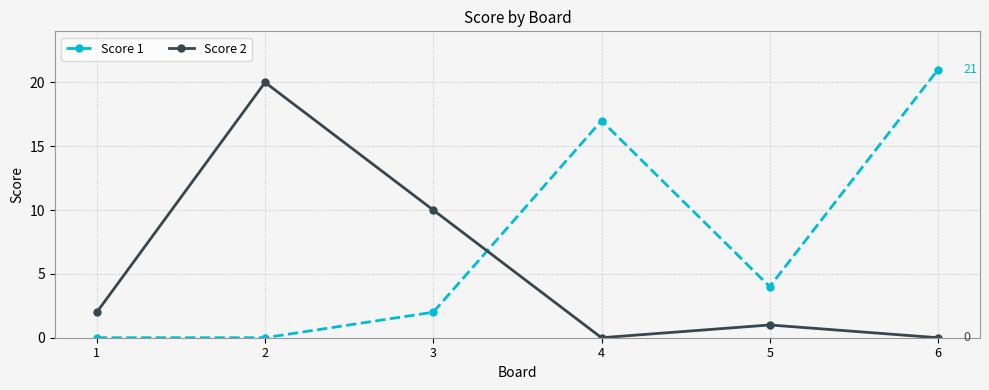

True or false: Score 2 has more than 2 interior local peaks.

False